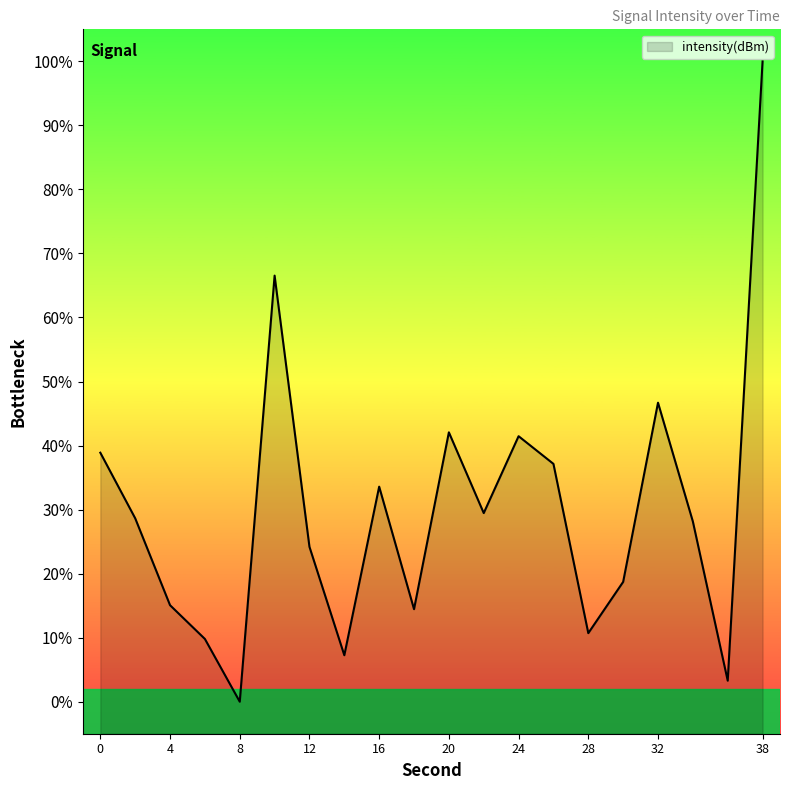

Reading left to right, list all the values displayed in this chart.

38.9	28.6	15.1	9.8	0.0	66.5	24.2	7.3	33.6	14.5	42.1	29.5	41.5	37.1	10.7	18.7	46.7	28.1	3.3	100.0